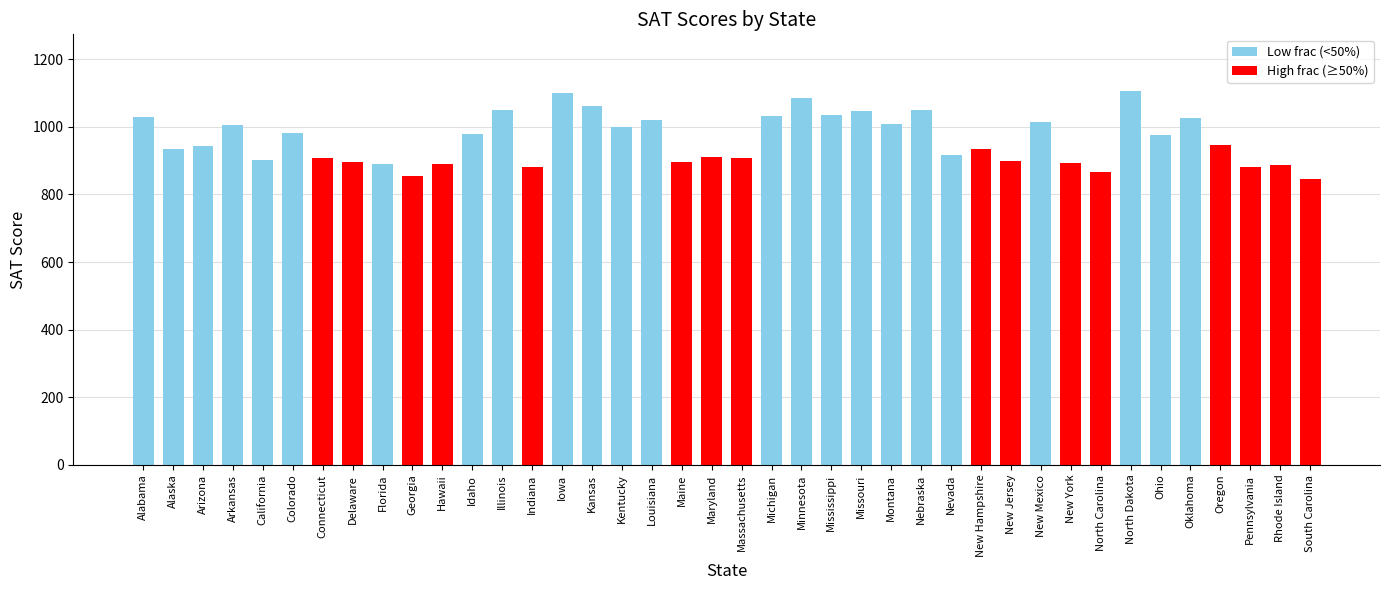

Approximately how many times larger is the value at Alaska compared to Minnesota?

0.9